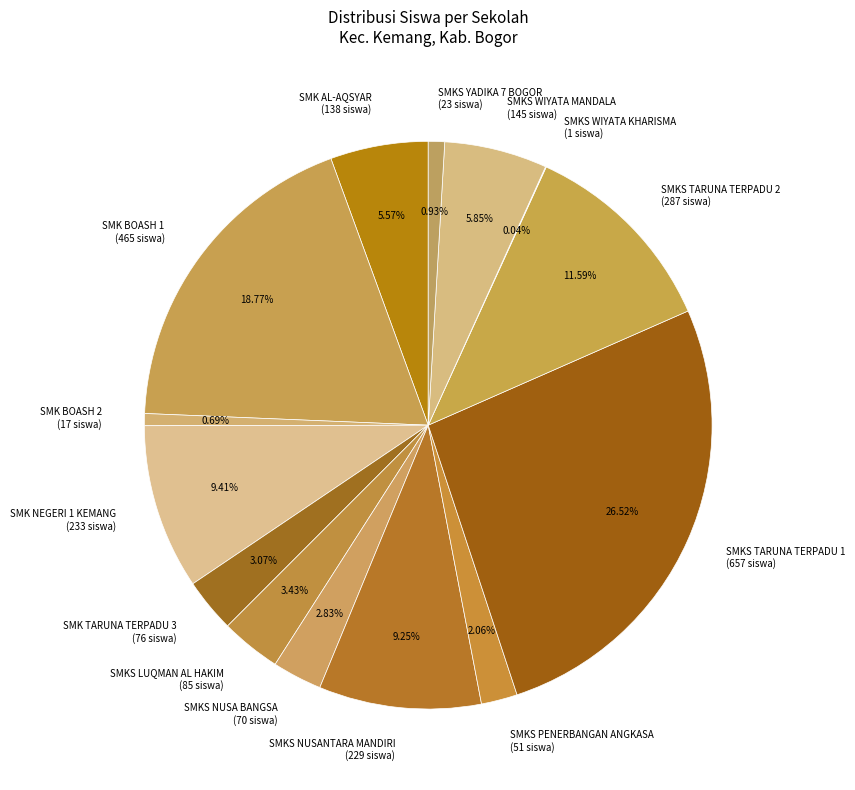

Is there a majority slice in this chart?

No